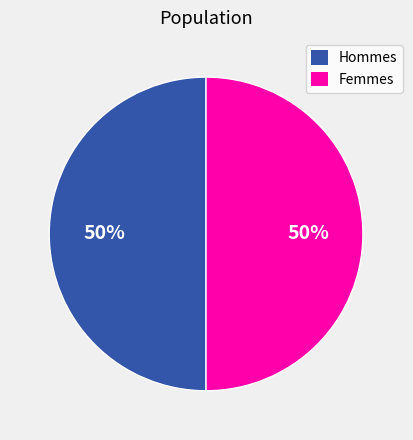

Do Hommes and Femmes together represent more than half of the pie?

Yes